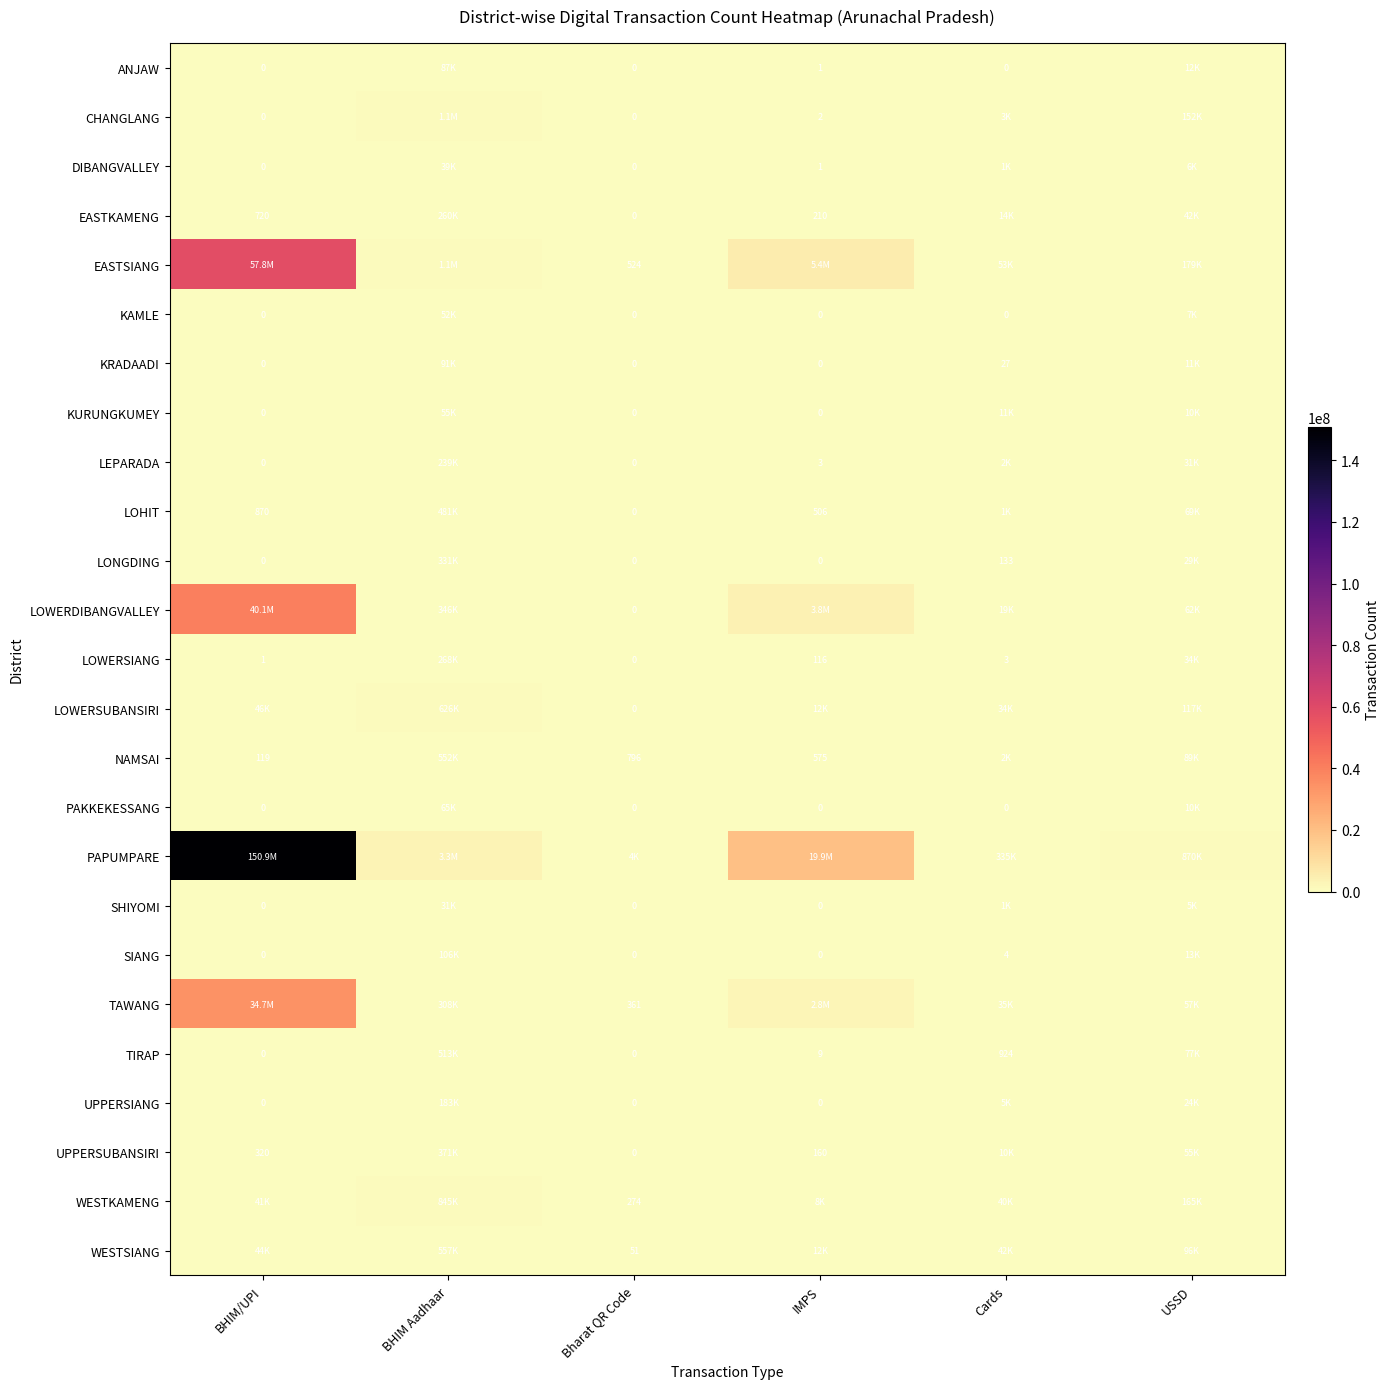

What is the difference between the EASTKAMENG values at Bharat QR Code and IMPS?

210